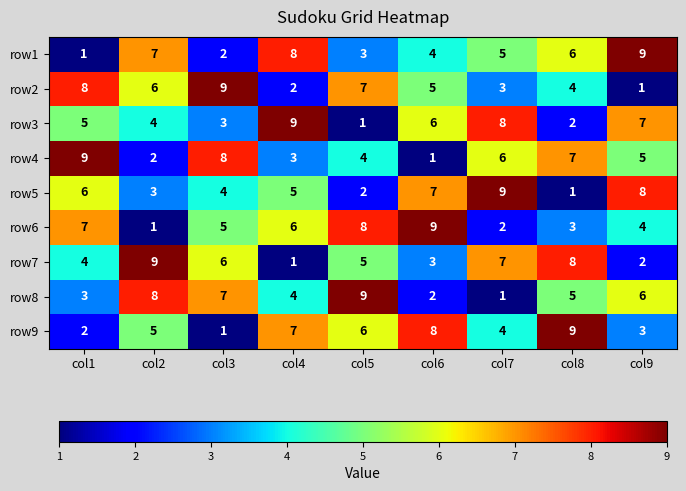

What is the total value across all series at col8?

45